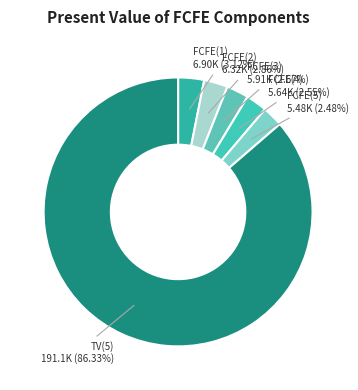

What is the ratio of the value at TV(5) to the value at FCFE(4)?

33.9